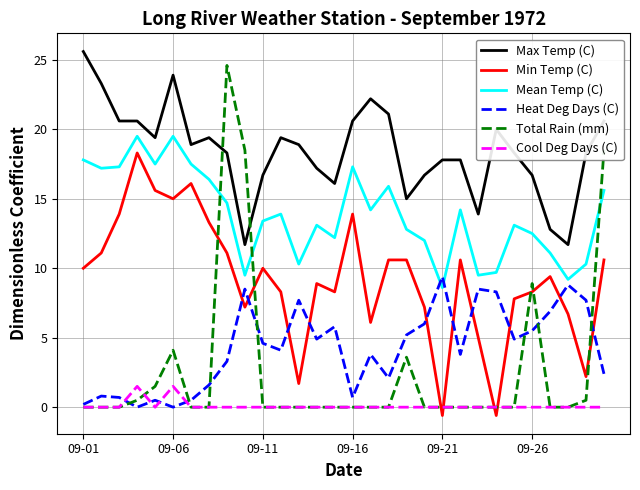

Which series has the largest total across all categories?

Max Temp (C)